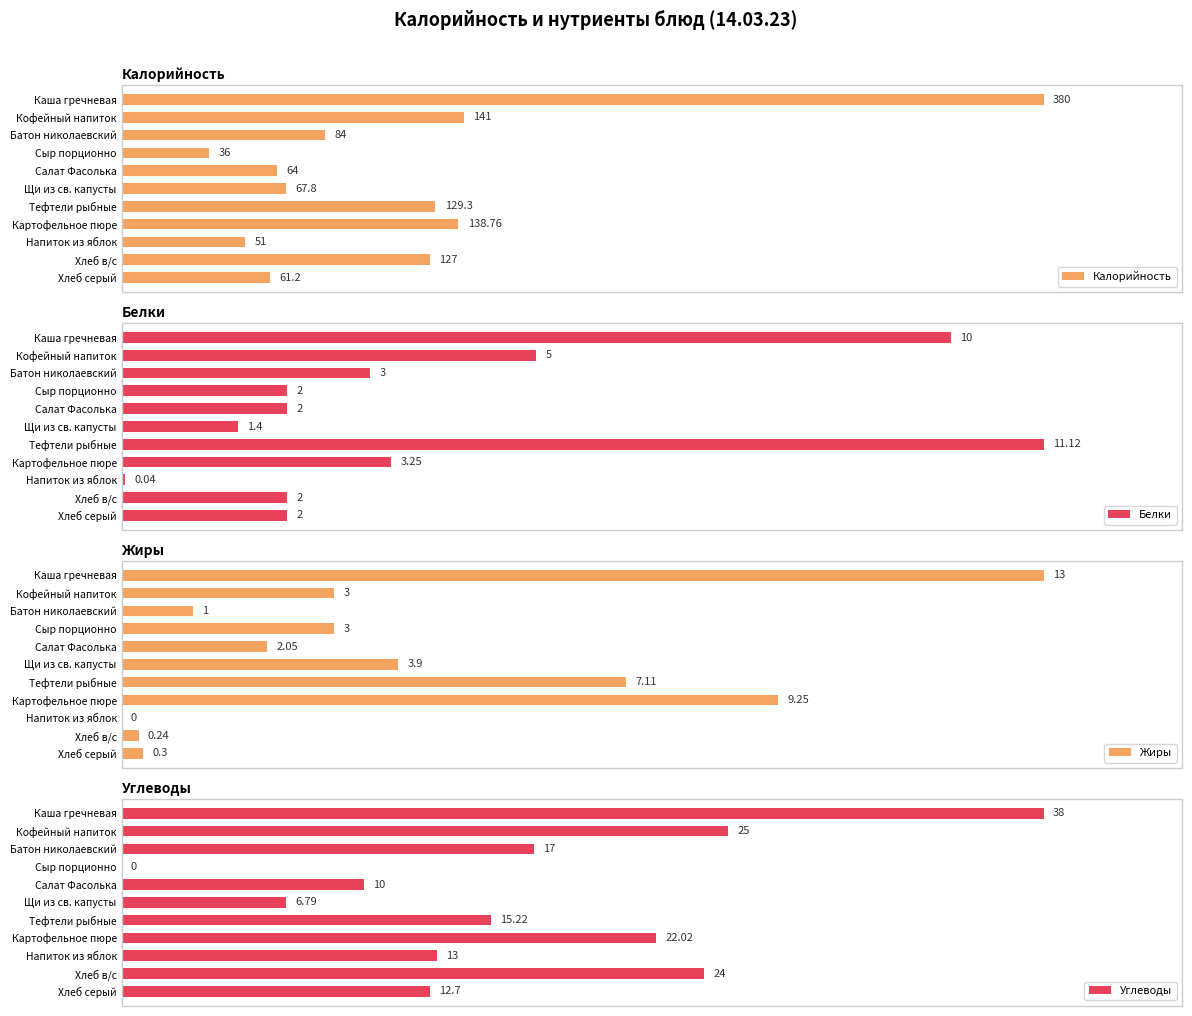

Count the number of data series in this chart.

4